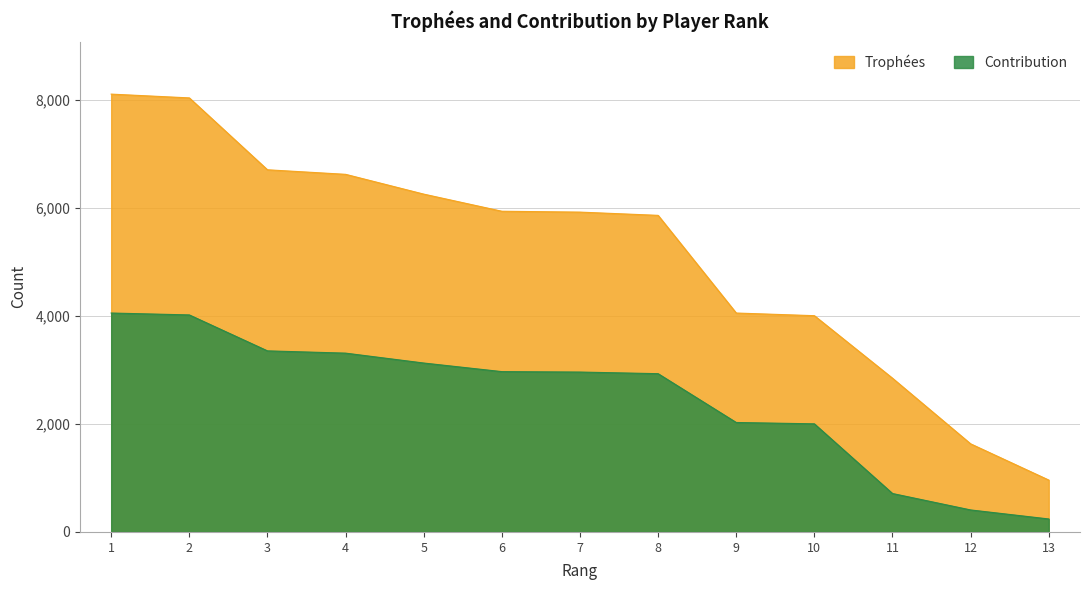

At which category does the chart reach its peak across all series?

1